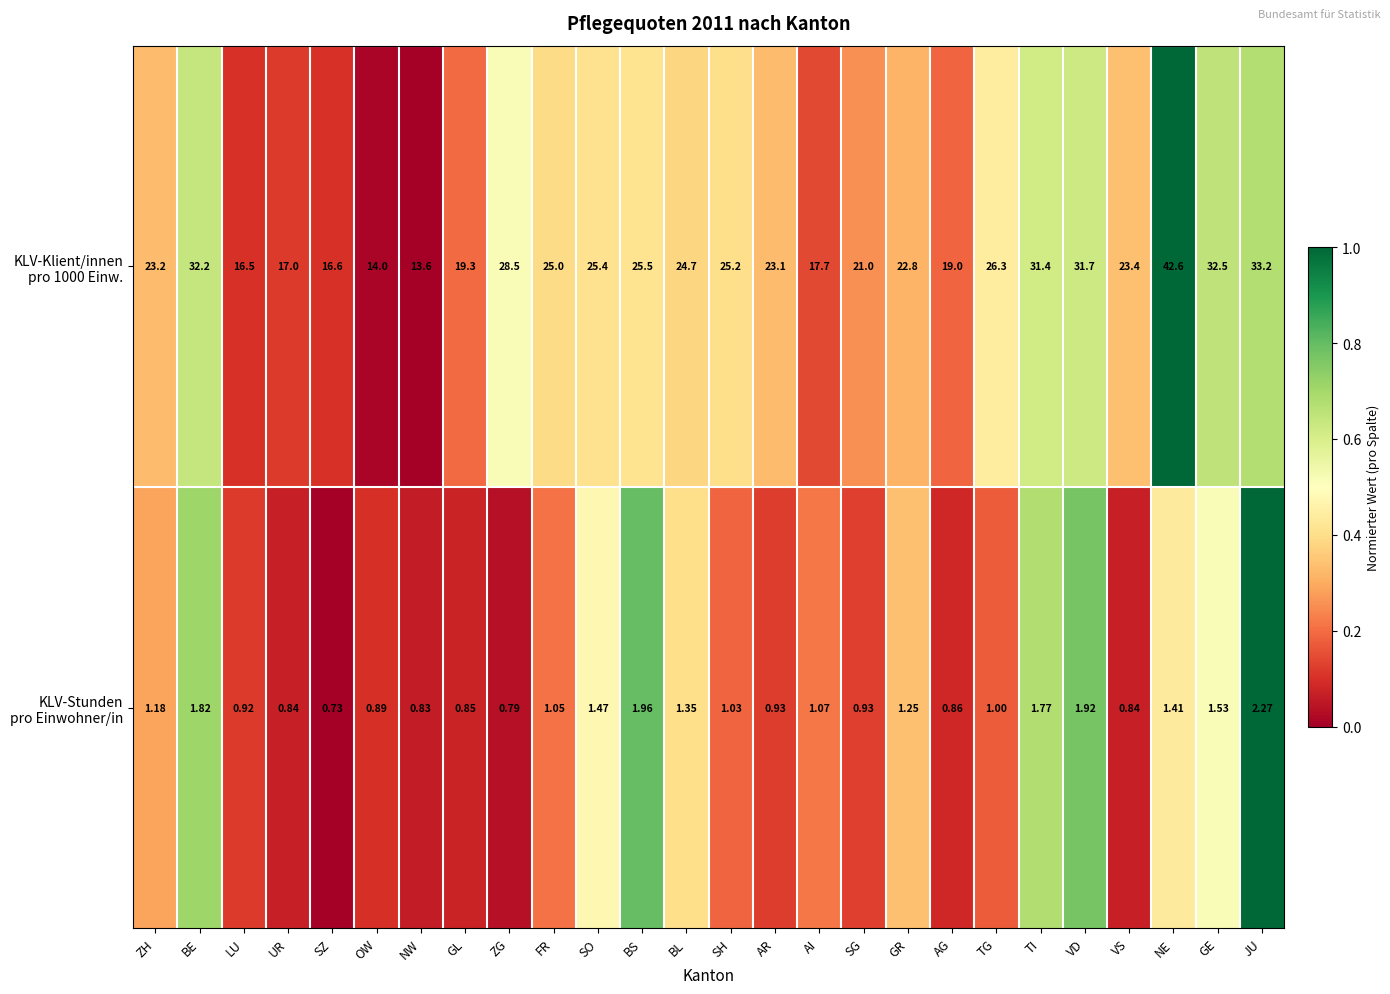

At which category is the sum across all series the highest?

NE